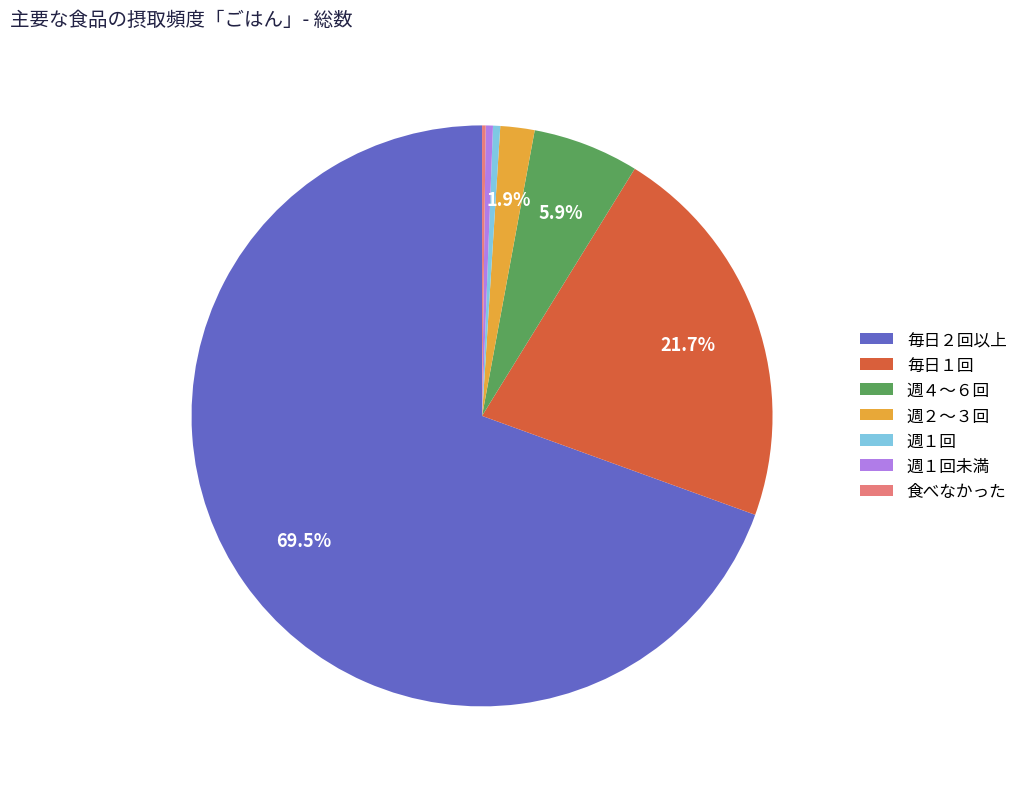

Is 毎日２回以上 the majority of the pie?

Yes